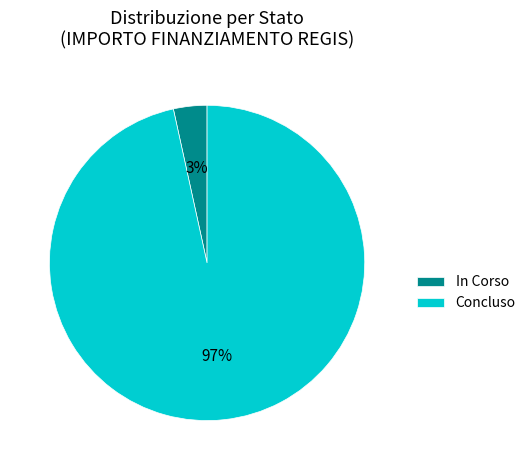

Is it true that In Corso is 3% of the pie?

True